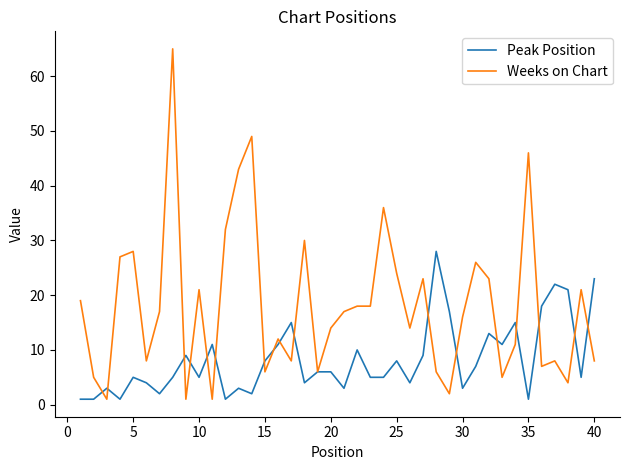

What is the greatest value displayed?

65